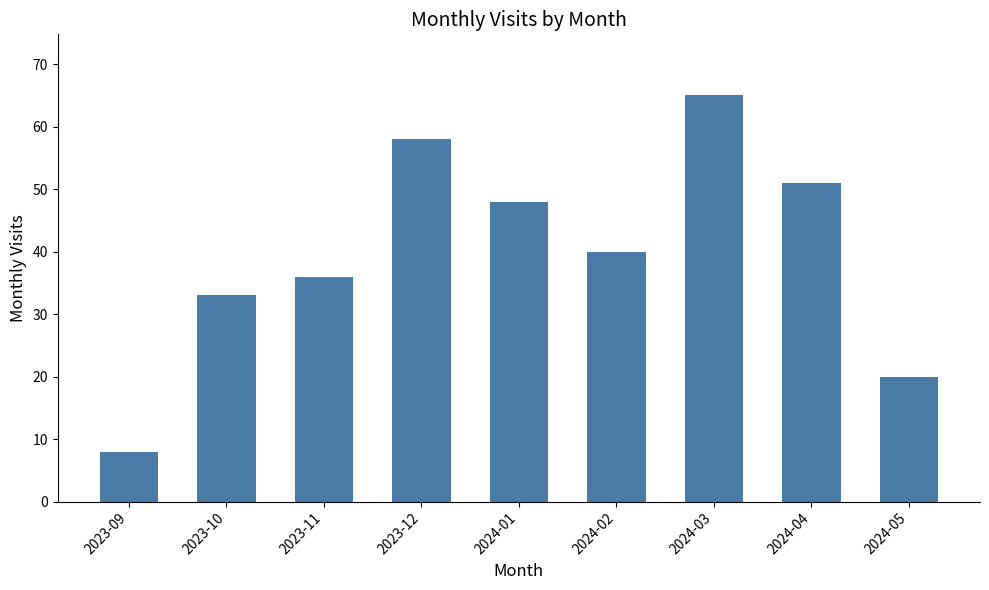

How many categories are shown in the chart?

9